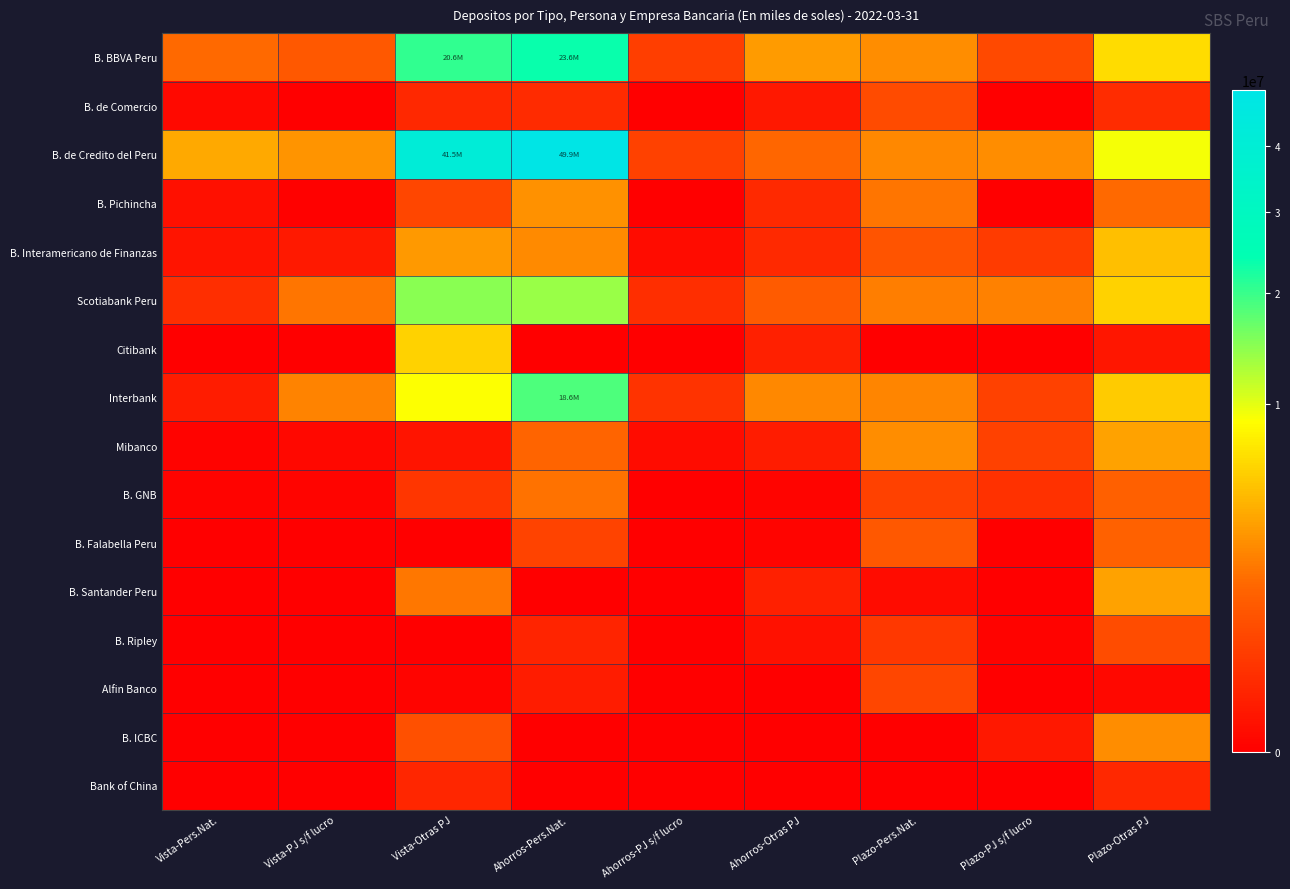

How many data points does each series have?

9